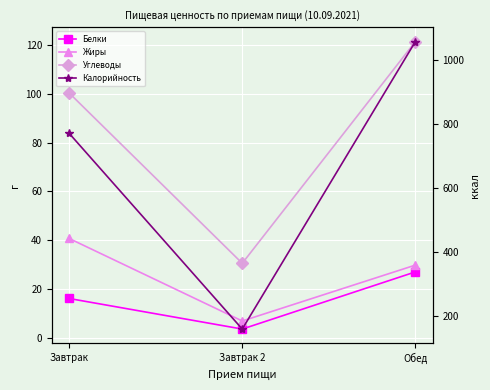

What is the difference between the Жиры values at Завтрак 2 and Завтрак?

33.8